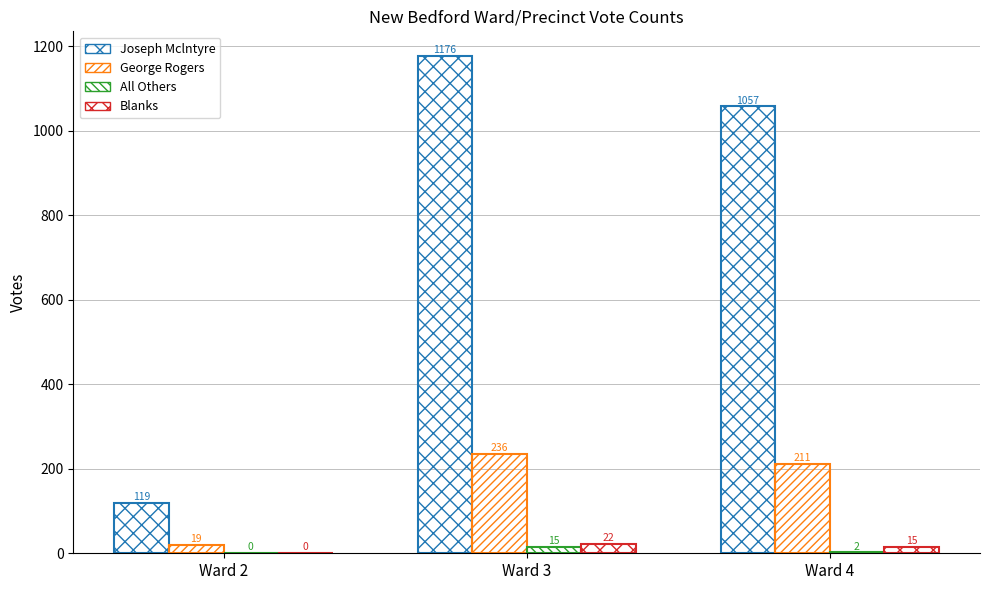

What is the highest value of the All Others series?

15